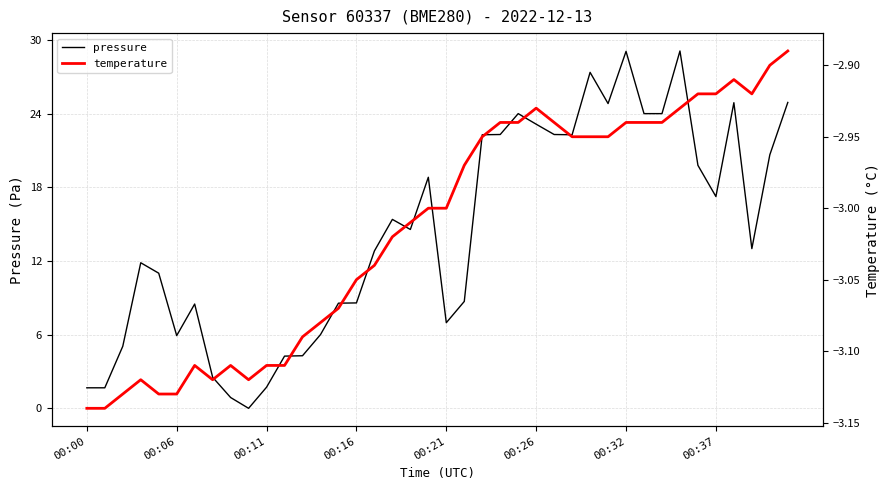

True or false: pressure has a value of 1.7 at 00:11.

True